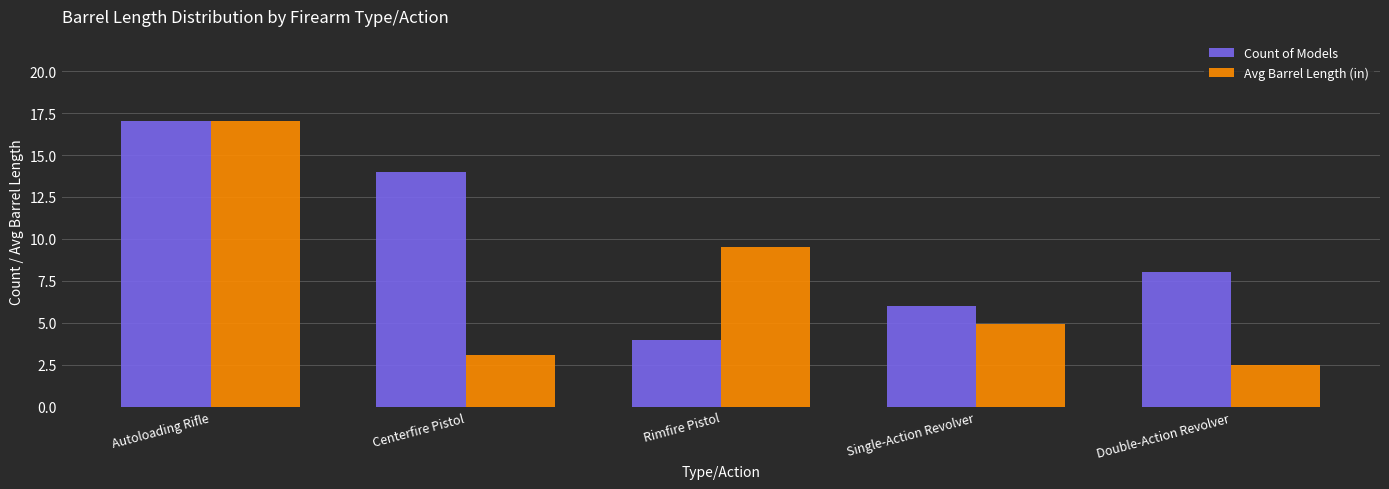

Read the Avg Barrel Length (in) value at Autoloading Rifle.

17.0